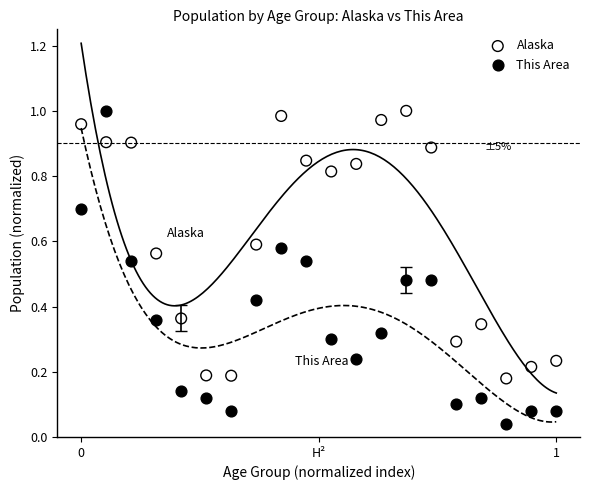

Which series contains the lowest Y value?

This Area